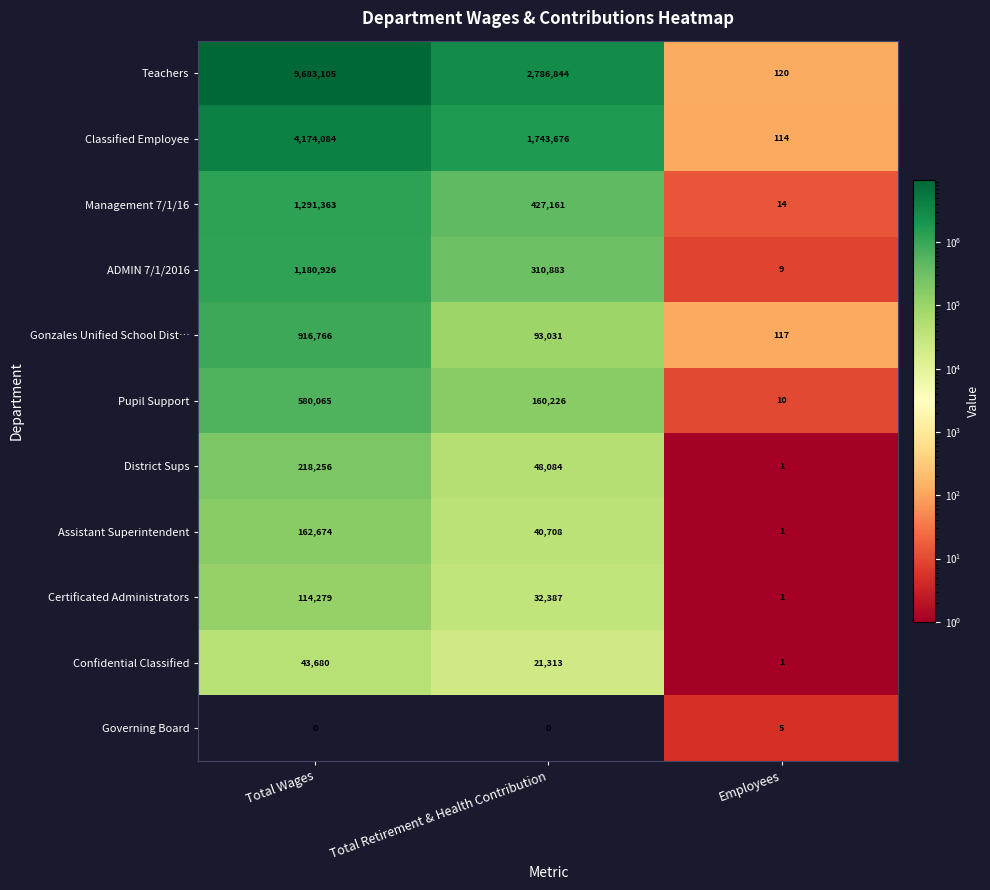

Count the number of data series in this chart.

11